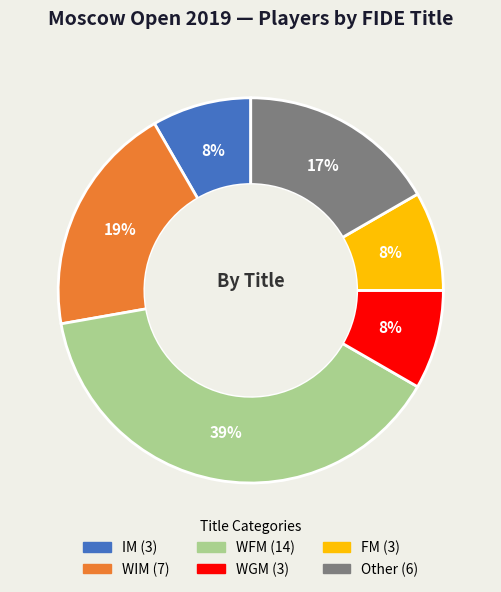

Is there a majority slice in this chart?

No